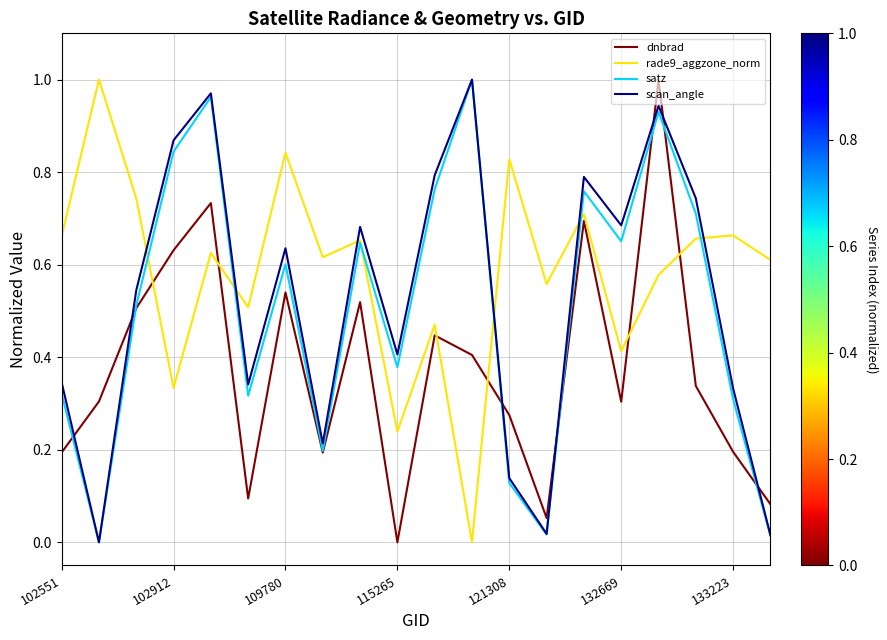

Which series has the largest total across all categories?

rade9_aggzone_norm